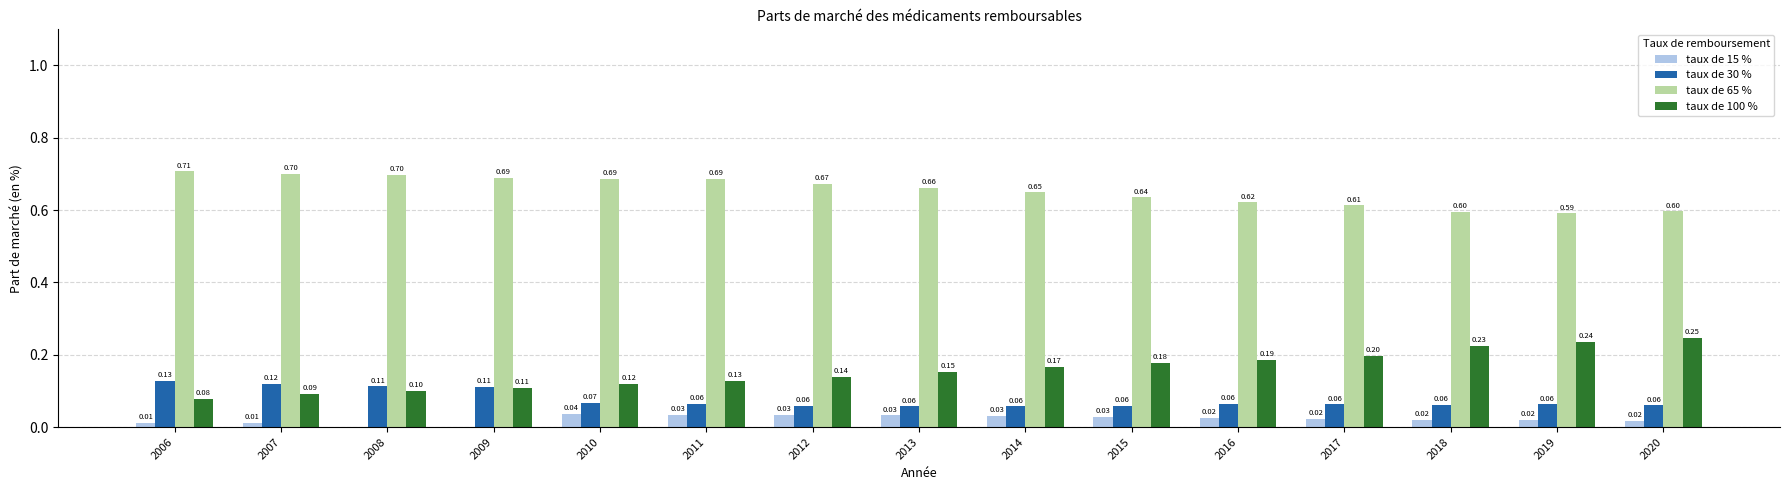

The value of taux de 30 % at 2017 is 0.1. True or false?

True